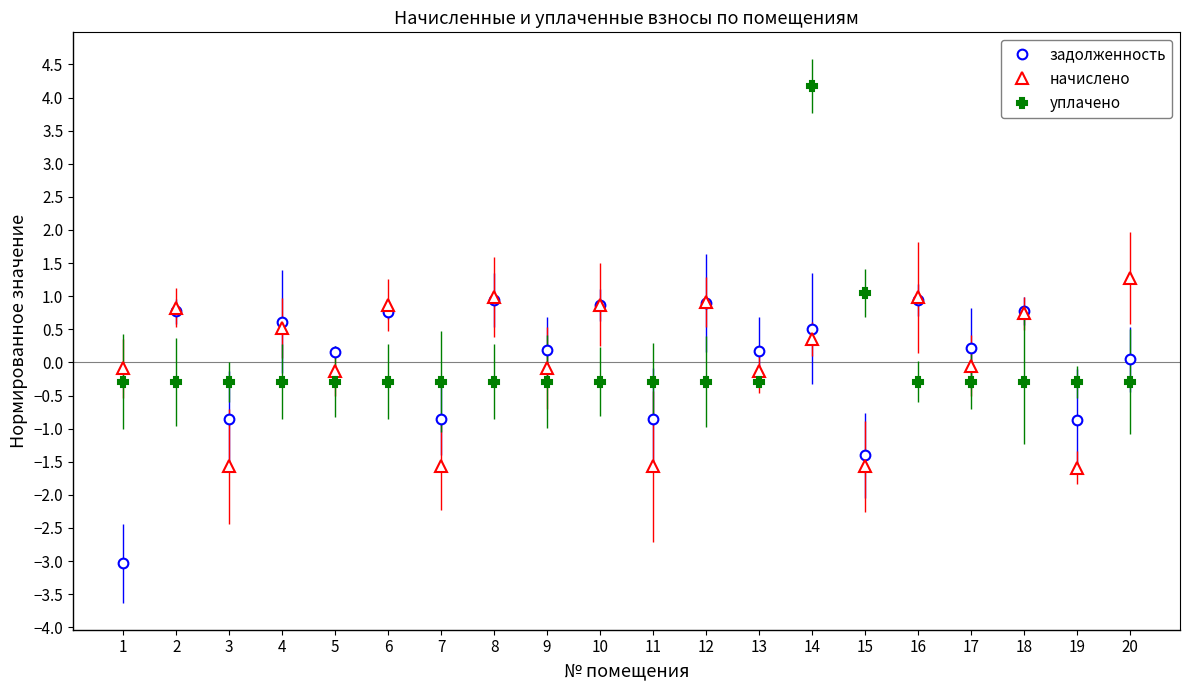

What is the highest value of the уплачено series?

4.2